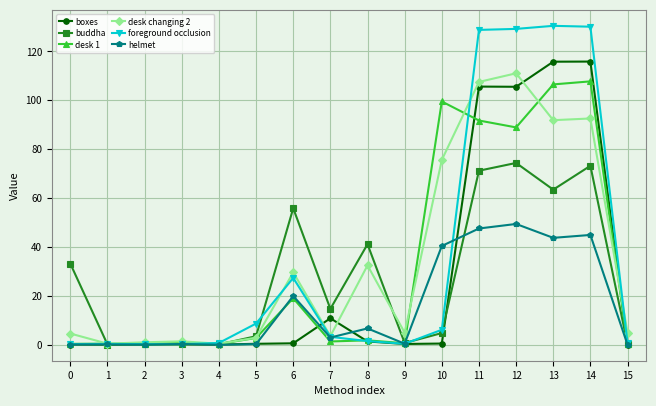

What are all the series names shown in the legend?

boxes, buddha, desk 1, desk changing 2, foreground occlusion, helmet